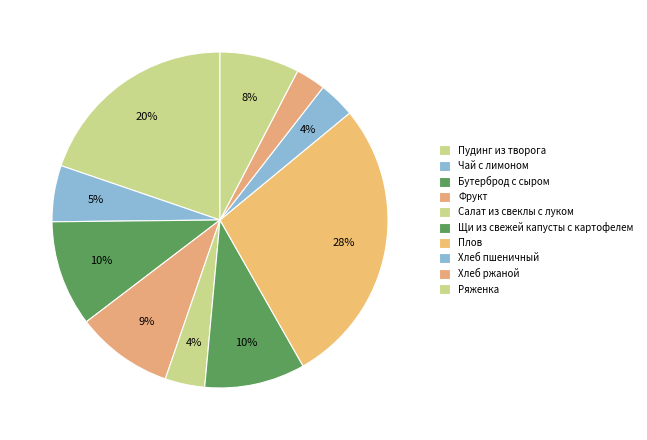

How many segments does this pie chart have?

10